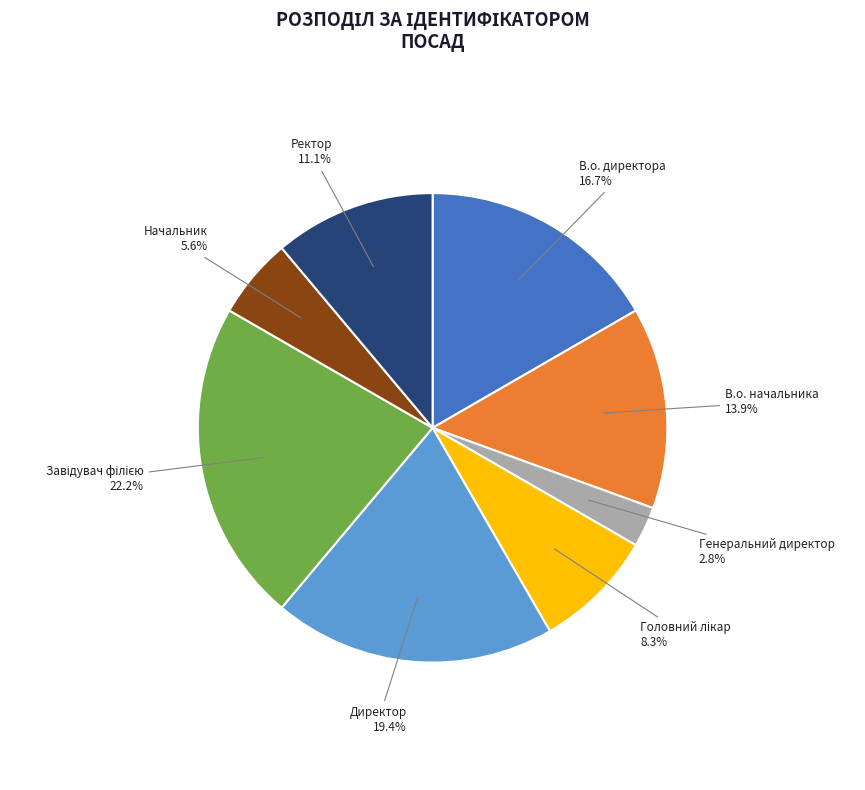

Count the number of slices in the pie.

8